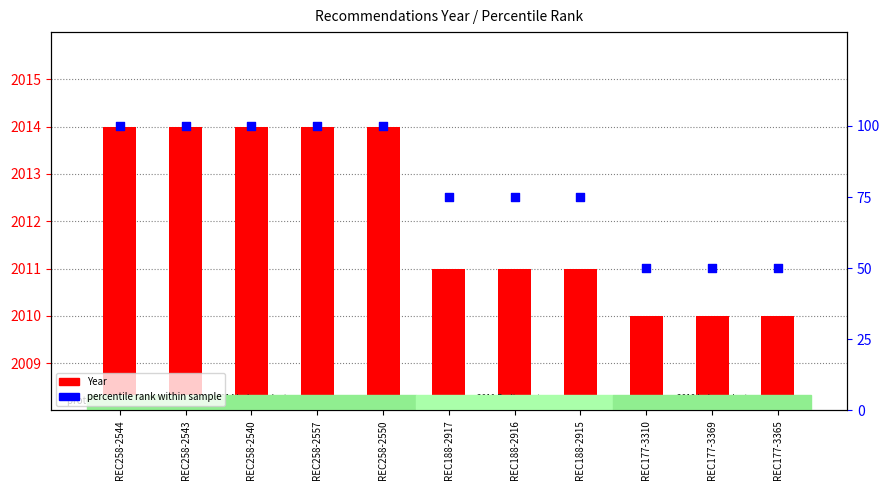

What is the total value across all series at REC188-2916?

2086